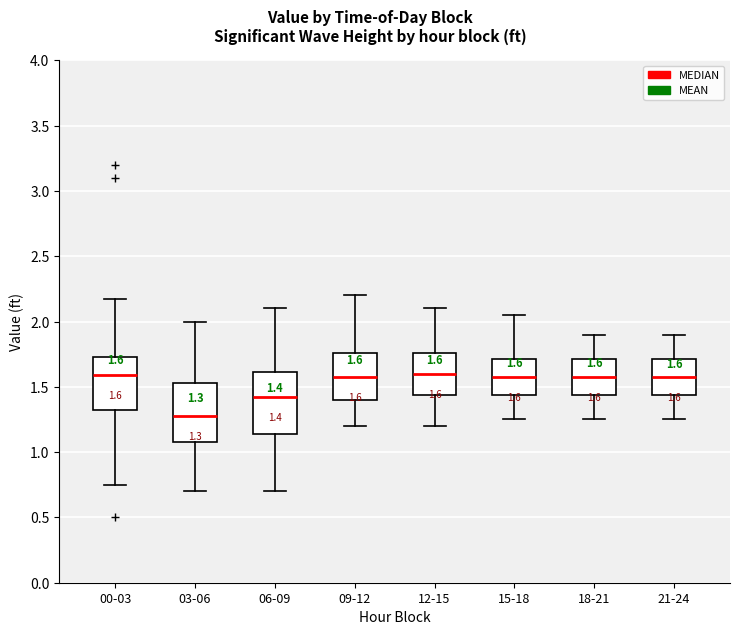

Which box's median line is the lowest?

03-06